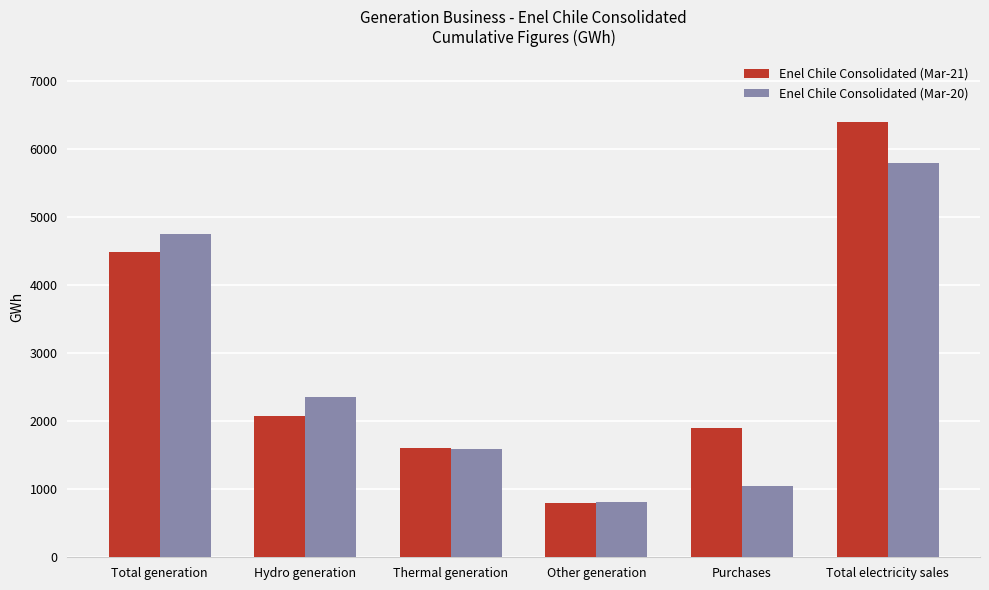

What is the minimum value shown in the chart?

801.5